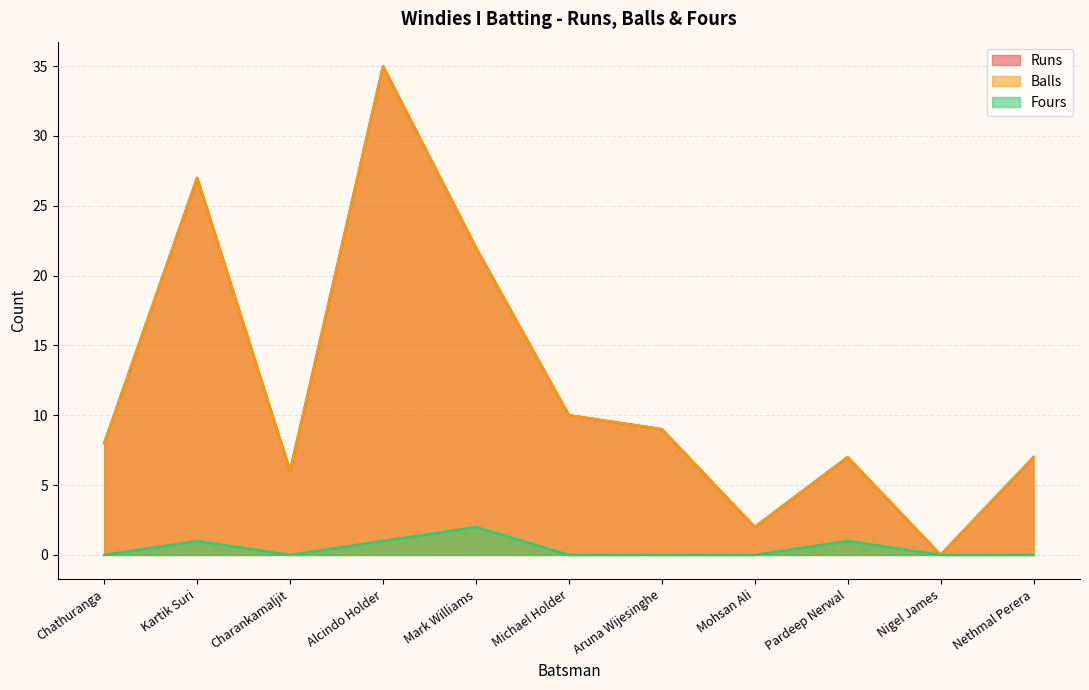

Which series changed the most between Mohsan Ali and Pardeep Nerwal?

Runs